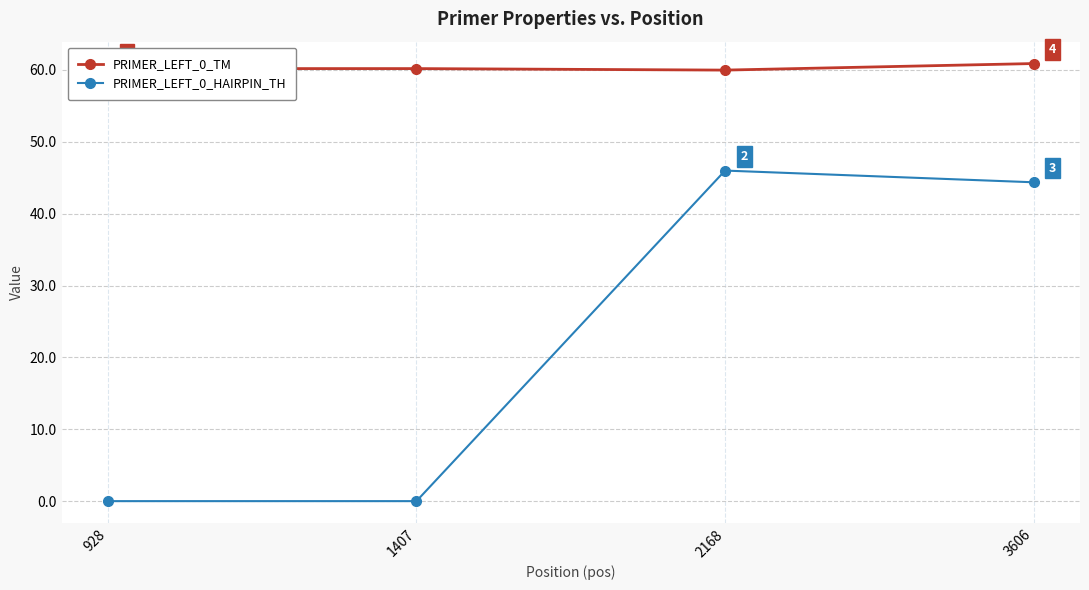

What are all the series names shown in the legend?

PRIMER_LEFT_0_TM, PRIMER_LEFT_0_HAIRPIN_TH